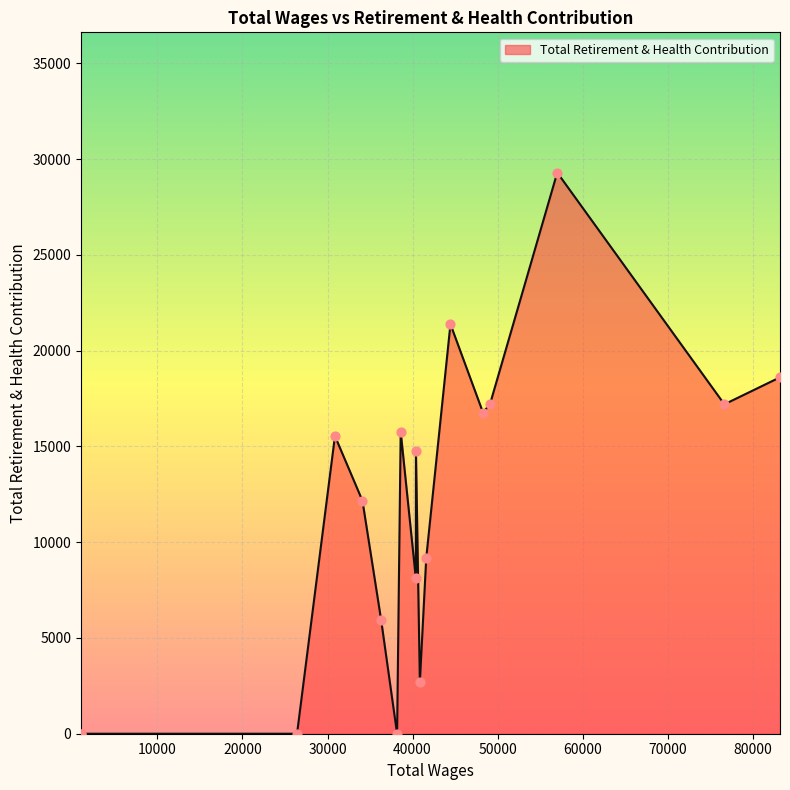

Which has a higher value, 38609.0 or 40865.0?

38609.0